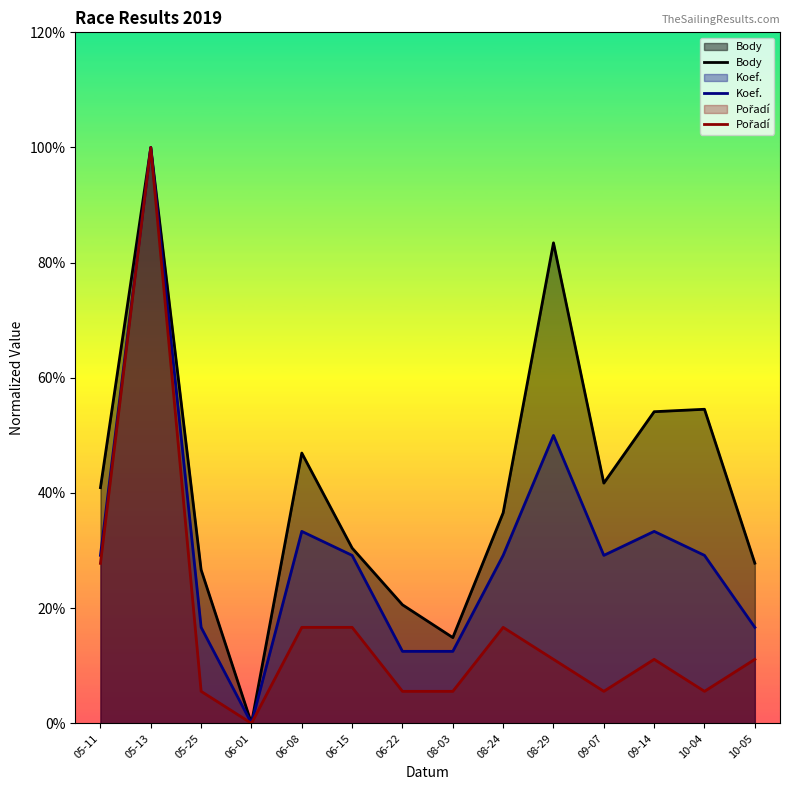

How many data points in Body are less than 40?

7